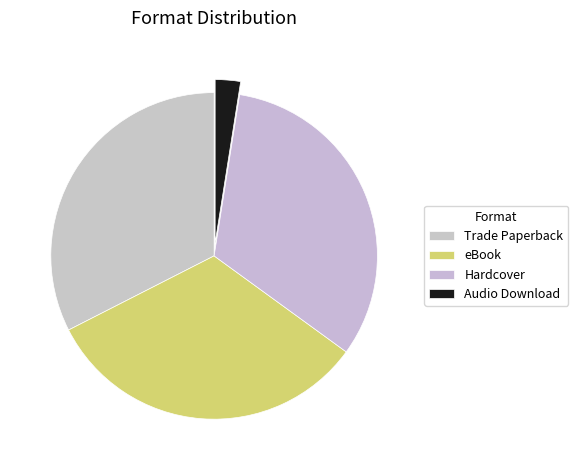

Does eBook represent more than half of the total?

No